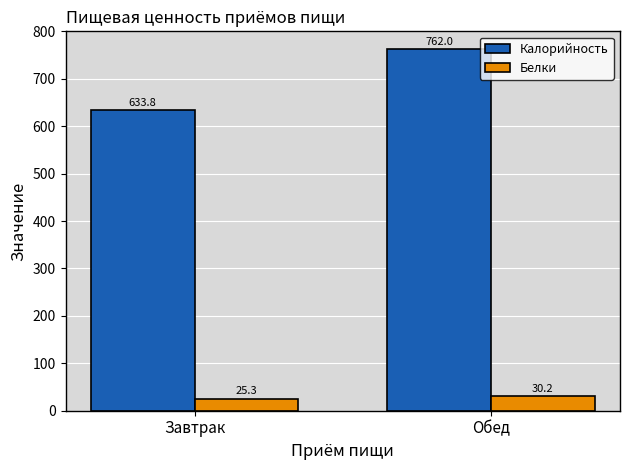

What value does the Белки series have at Завтрак?

25.3